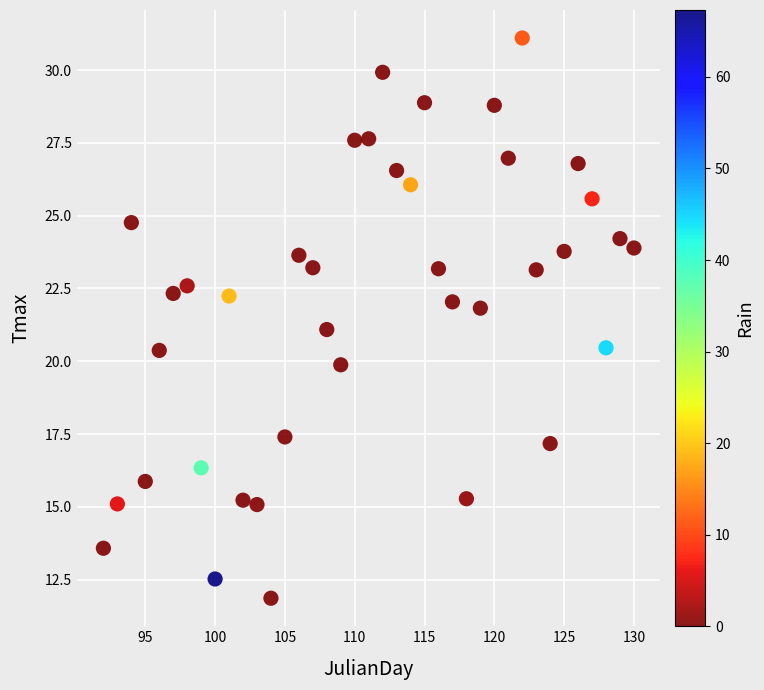

What is the range of X values (max minus min)?

38.0